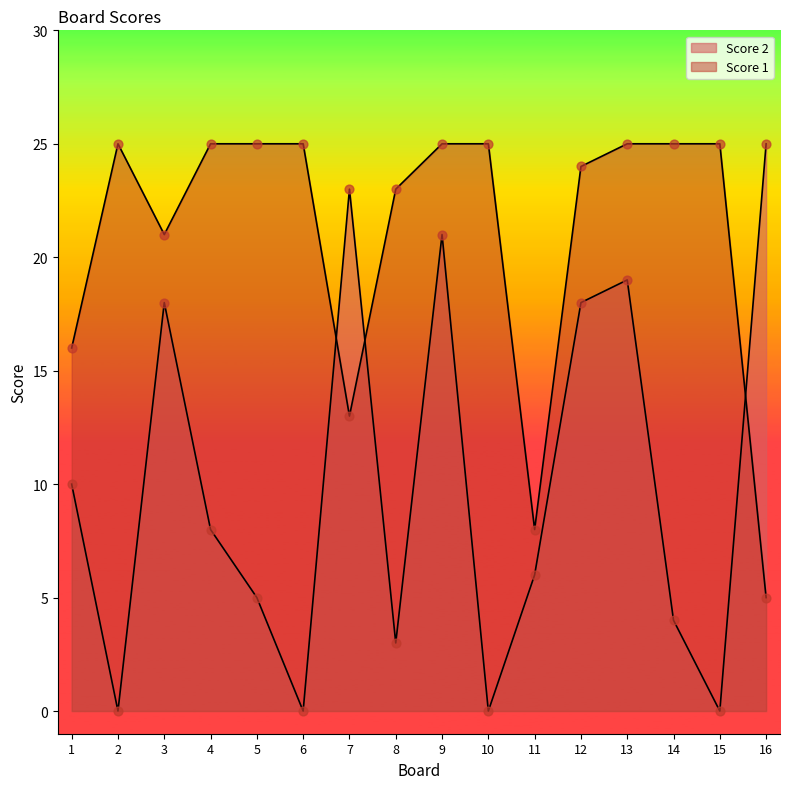

What are all the series names shown in the legend?

Score 2, Score 1